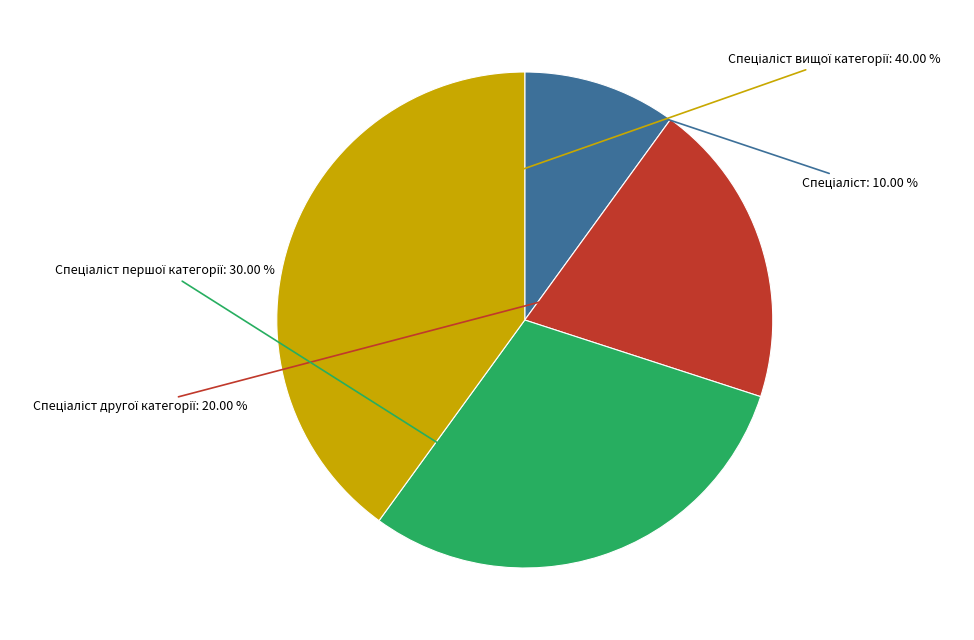

Is there any slice that represents more than half of the pie?

No